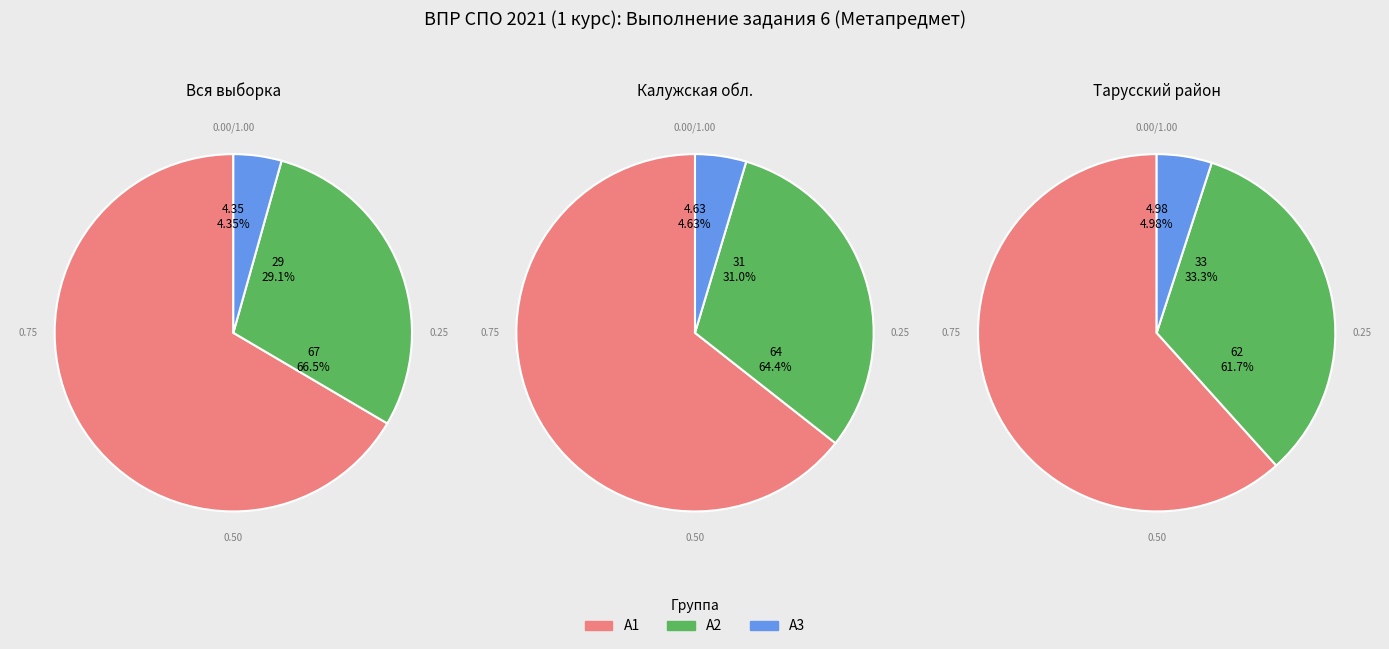

Is the sum of Вся выборка and Калужская обл. greater than half?

Yes